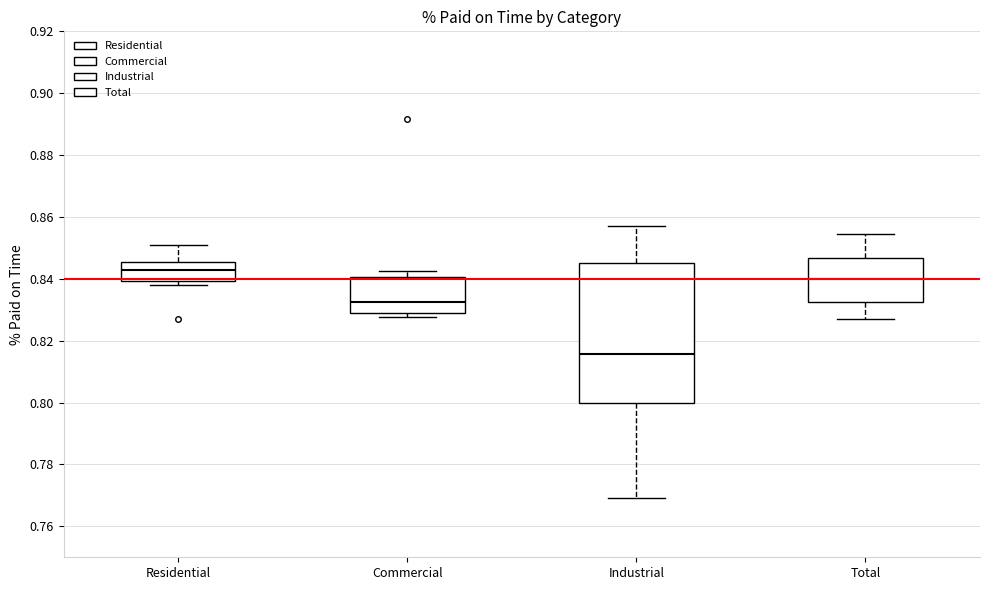

Where does the upper whisker of the box for Residential end on the y-axis? The values are not printed on the chart, so give them approximately, as read against the axis.

0.850